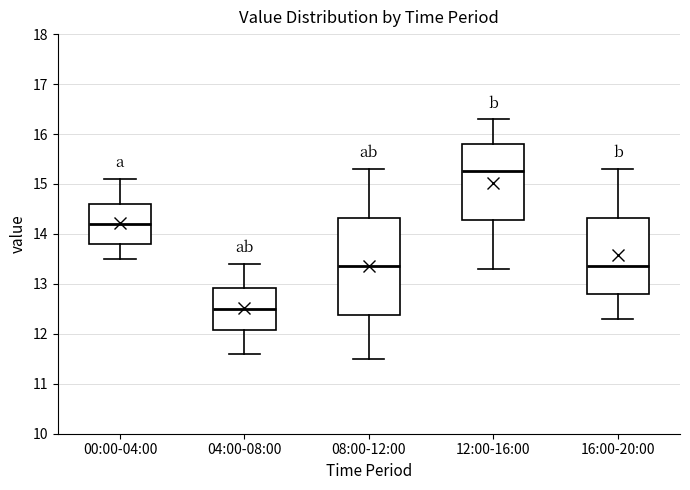

Comparing the boxes themselves (not the whiskers), which one is the tallest?

08:00-12:00